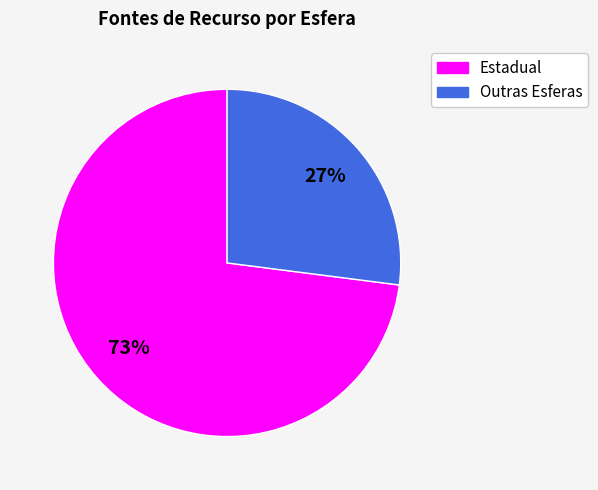

Is there a majority slice in this chart?

Yes